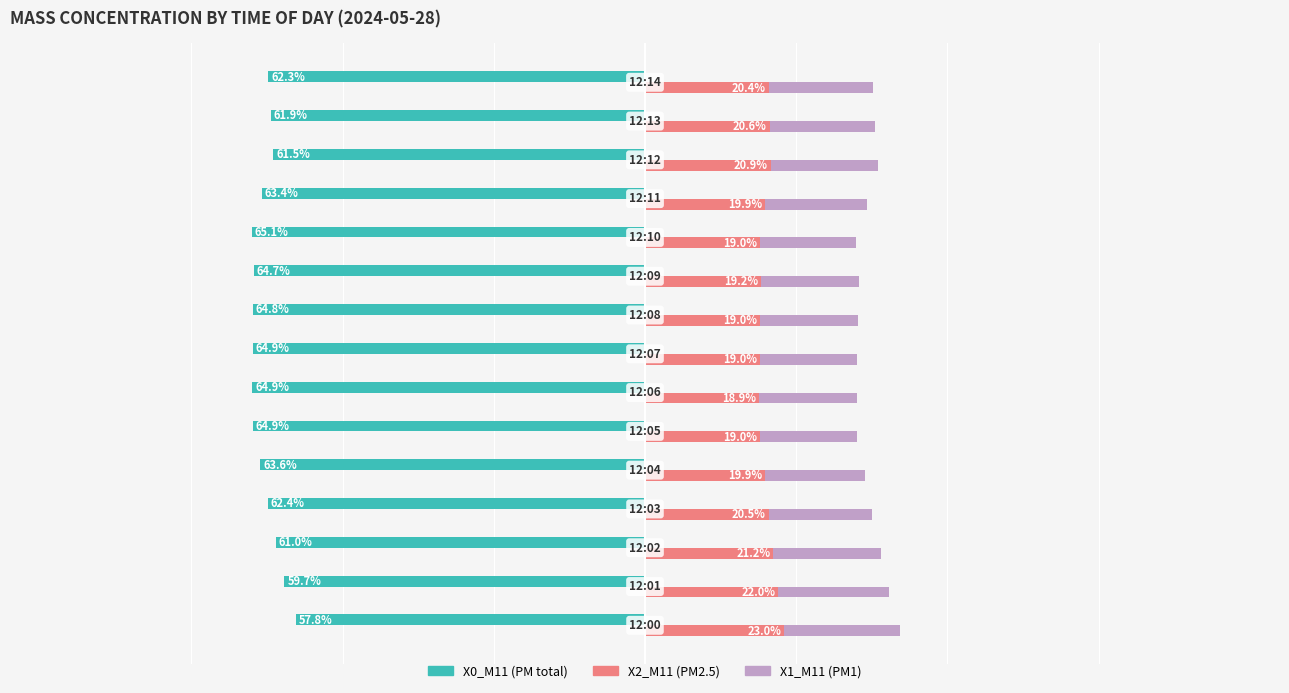

What is the smallest value displayed?

15.9